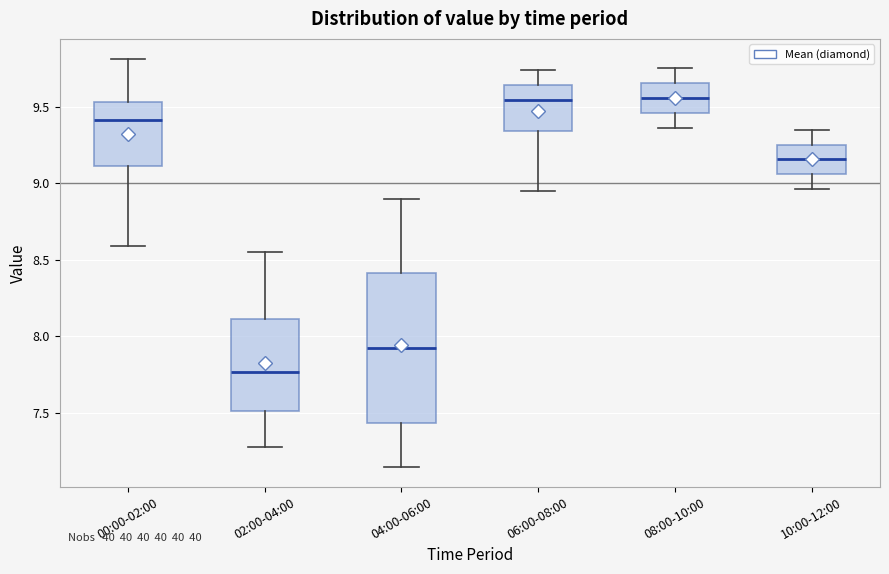

Comparing the boxes themselves (not the whiskers), which one is the tallest?

04:00-06:00